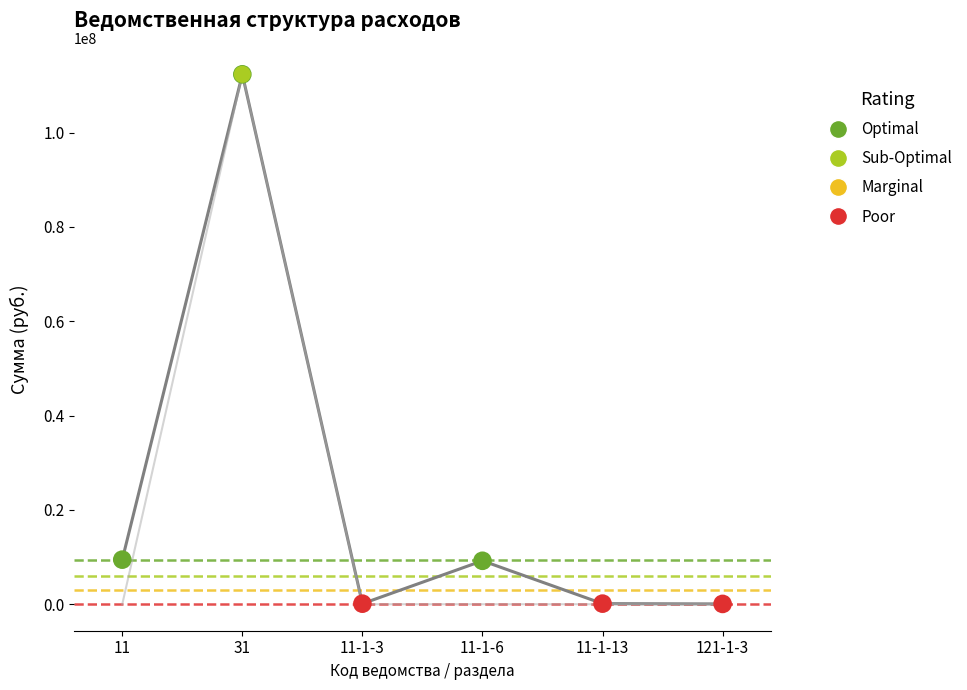

At how many categories does at least one series exceed 9447694?

2